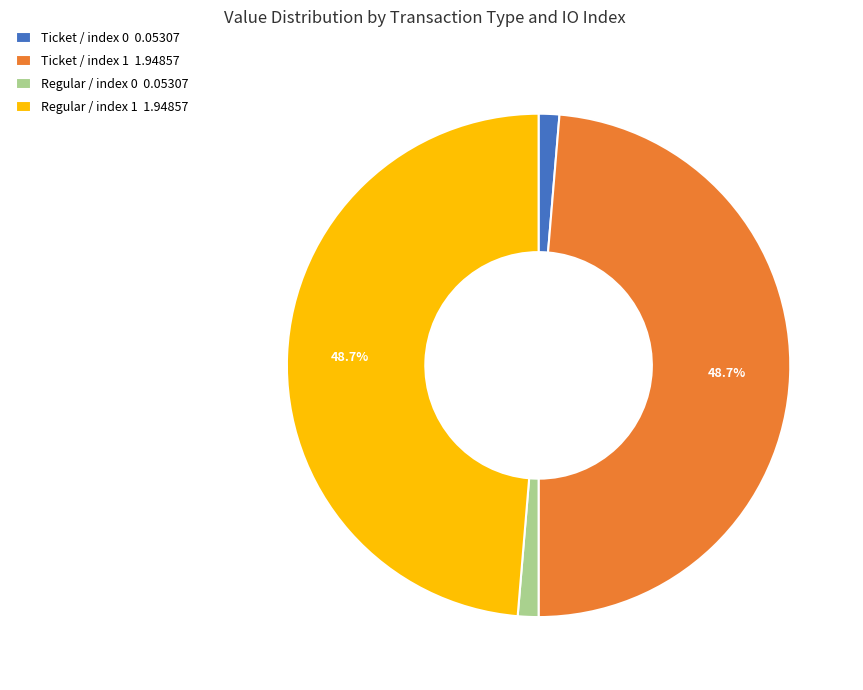

To the nearest percent, what is the combined percentage of Ticket / index 1 and Ticket / index 0?

50%